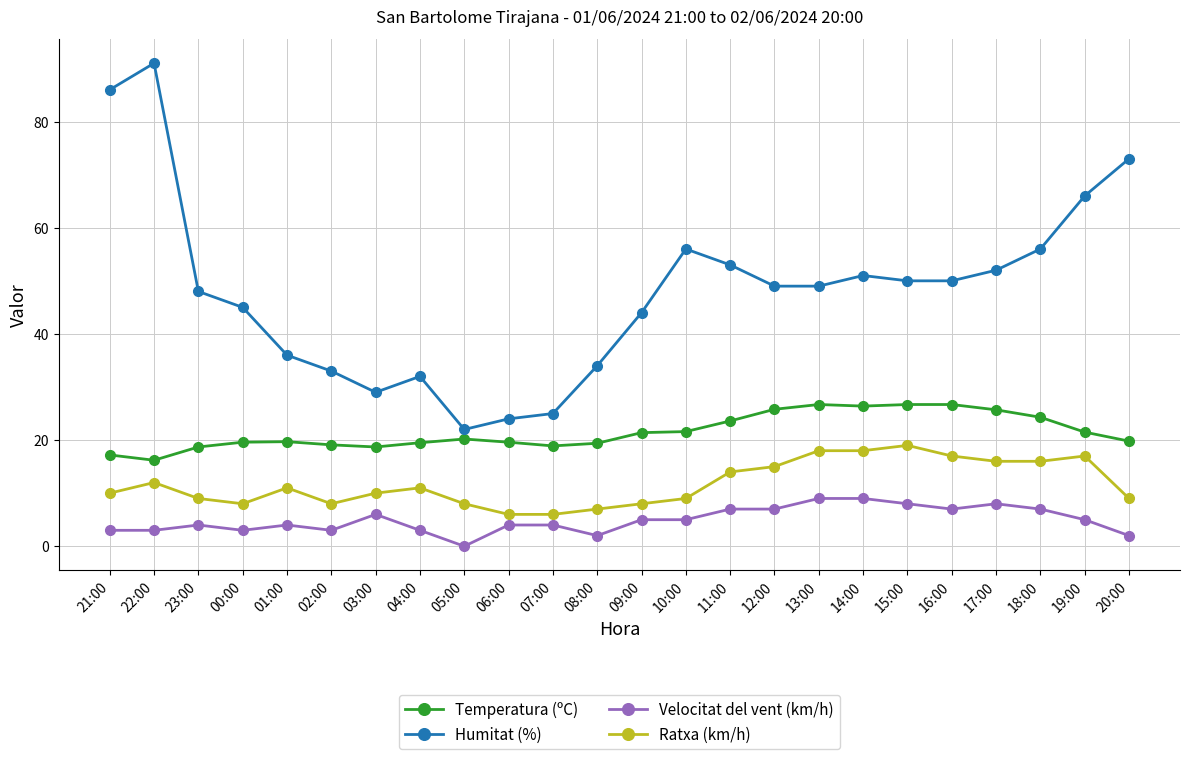

How many categories are shown in the chart?

24